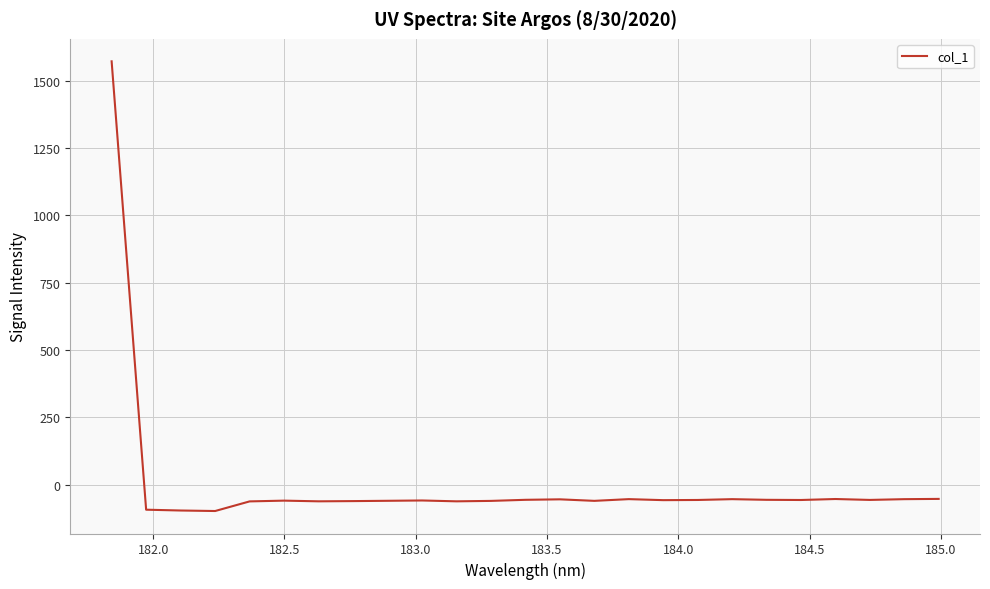

Count the number of categories in the chart.

25